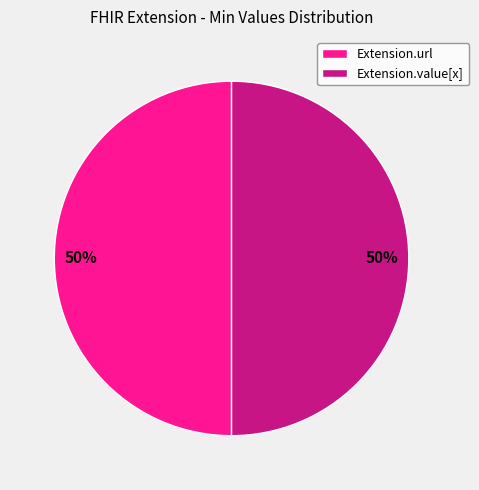

To the nearest percent, what is the average slice percentage?

50%